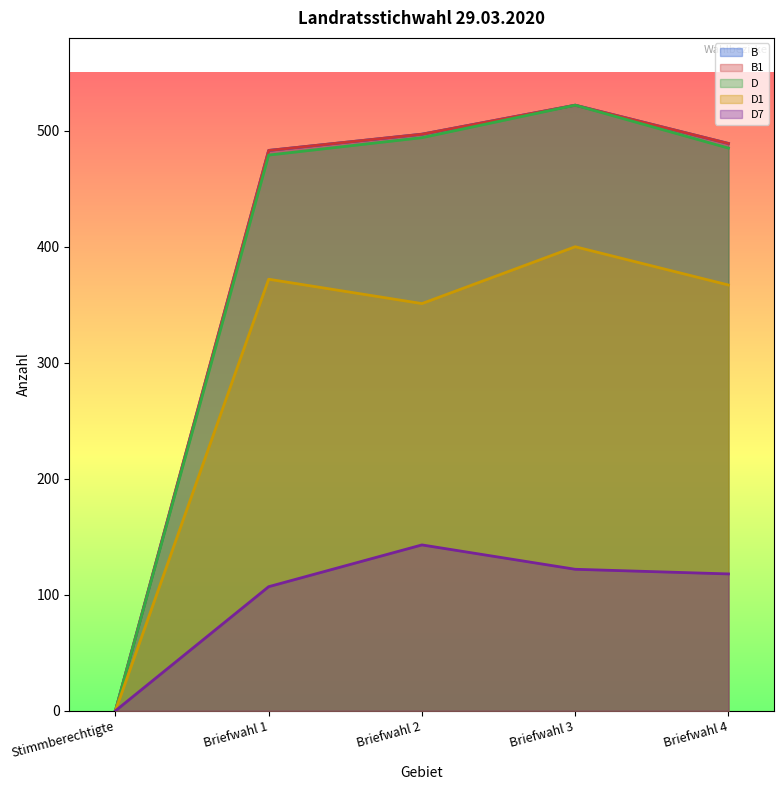

Where is the first local maximum for B?

Briefwahl 3